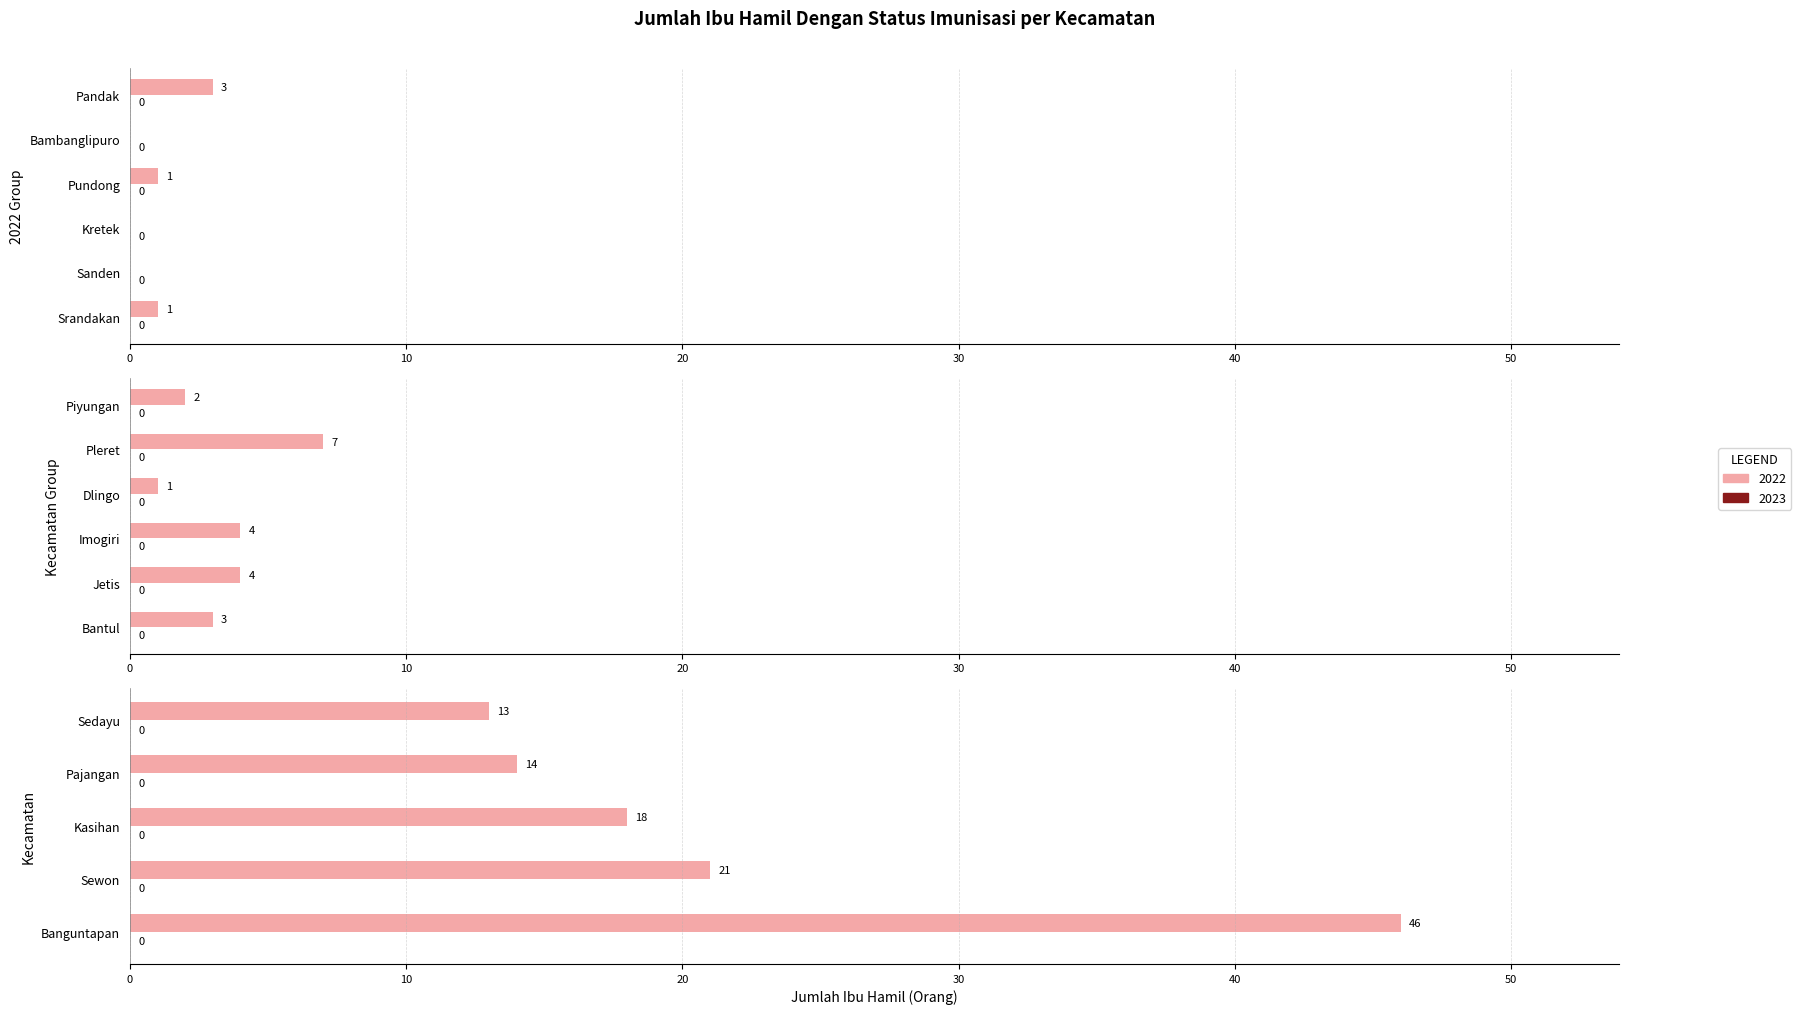

What are all the series names shown in the legend?

2022, 2023